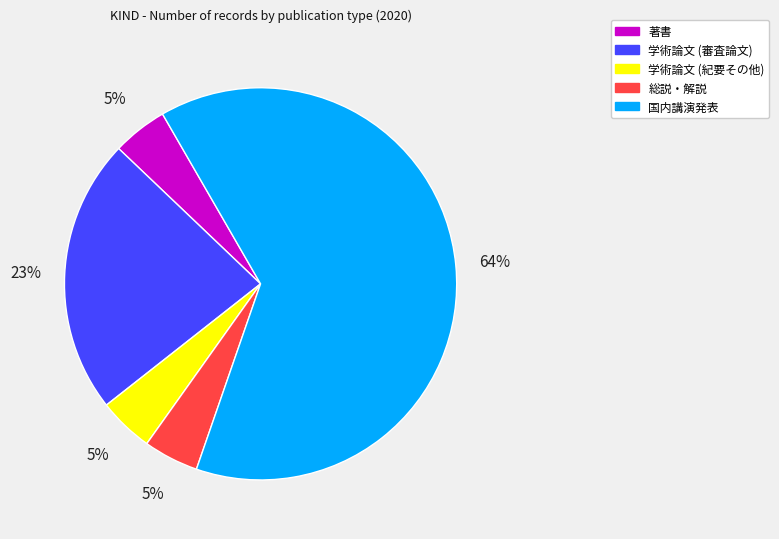

Is it true that 学術論文 (紀要その他) is 5% of the pie?

True